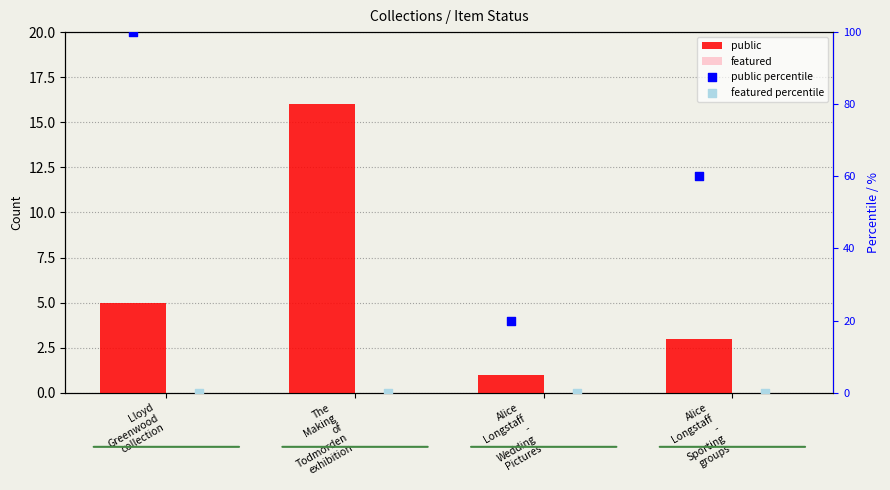

Is the value of featured percentile at Alice
Longstaff
-
Wedding
Pictures greater than the value of featured at The
Making
of
Todmorden
exhibition?

No